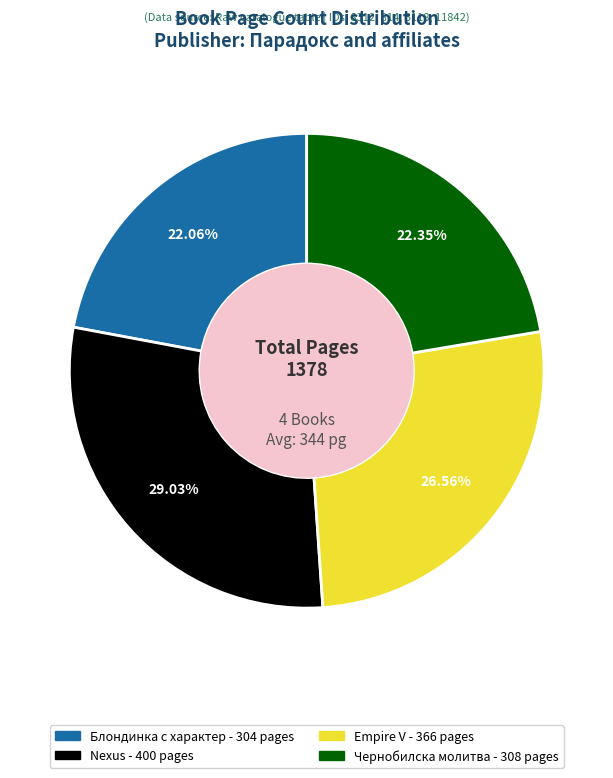

Is there a majority slice in this chart?

No